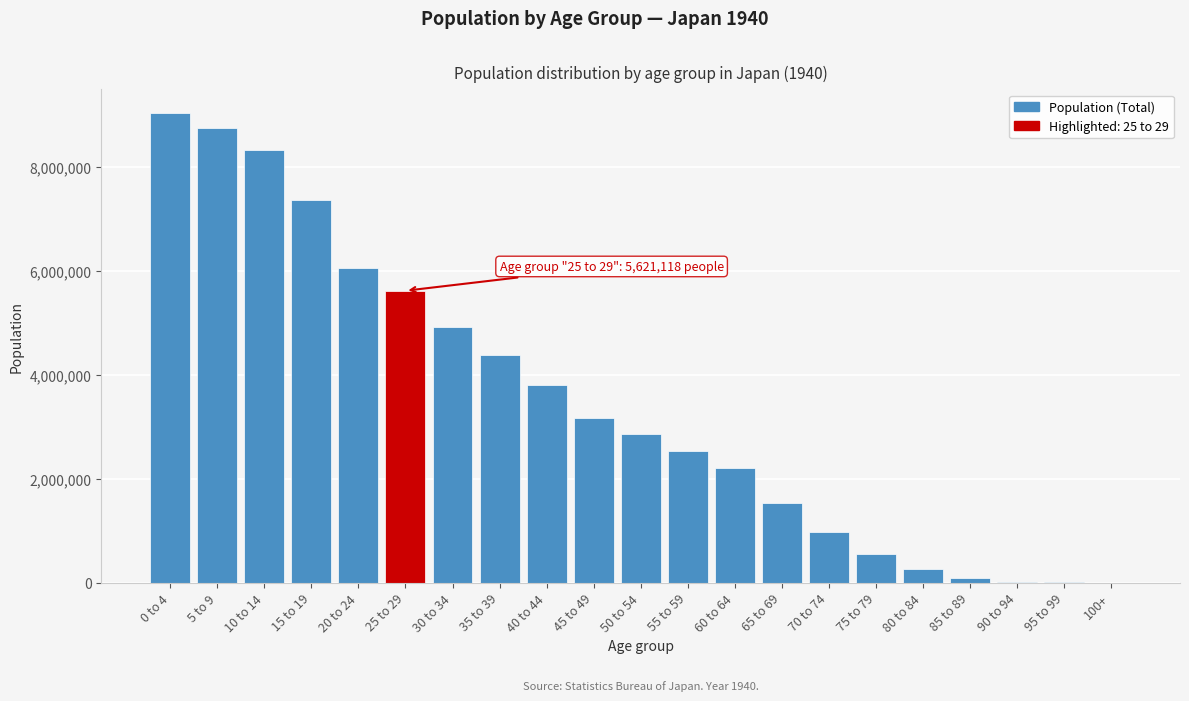

Which label corresponds to the largest value in the chart?

0 to 4